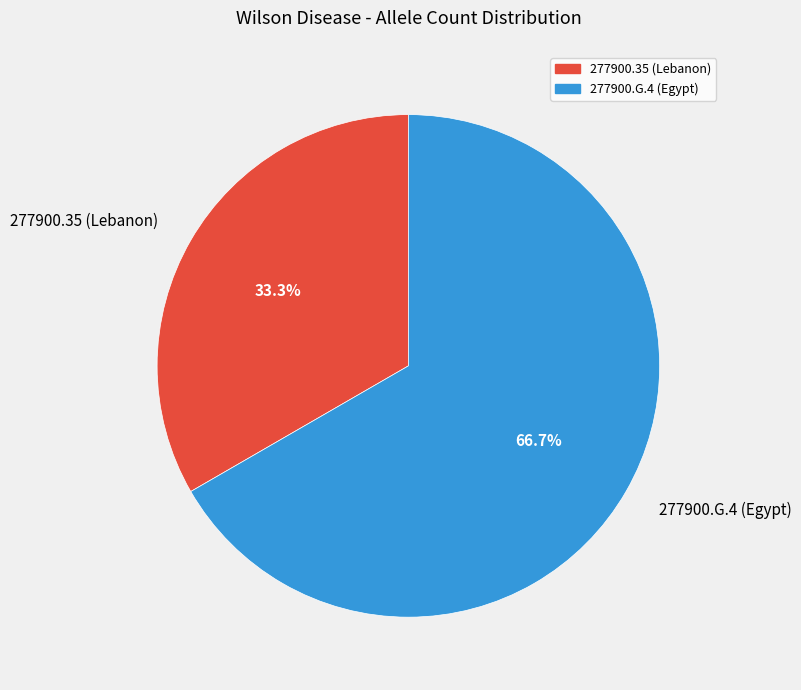

Count the number of slices in the pie.

2